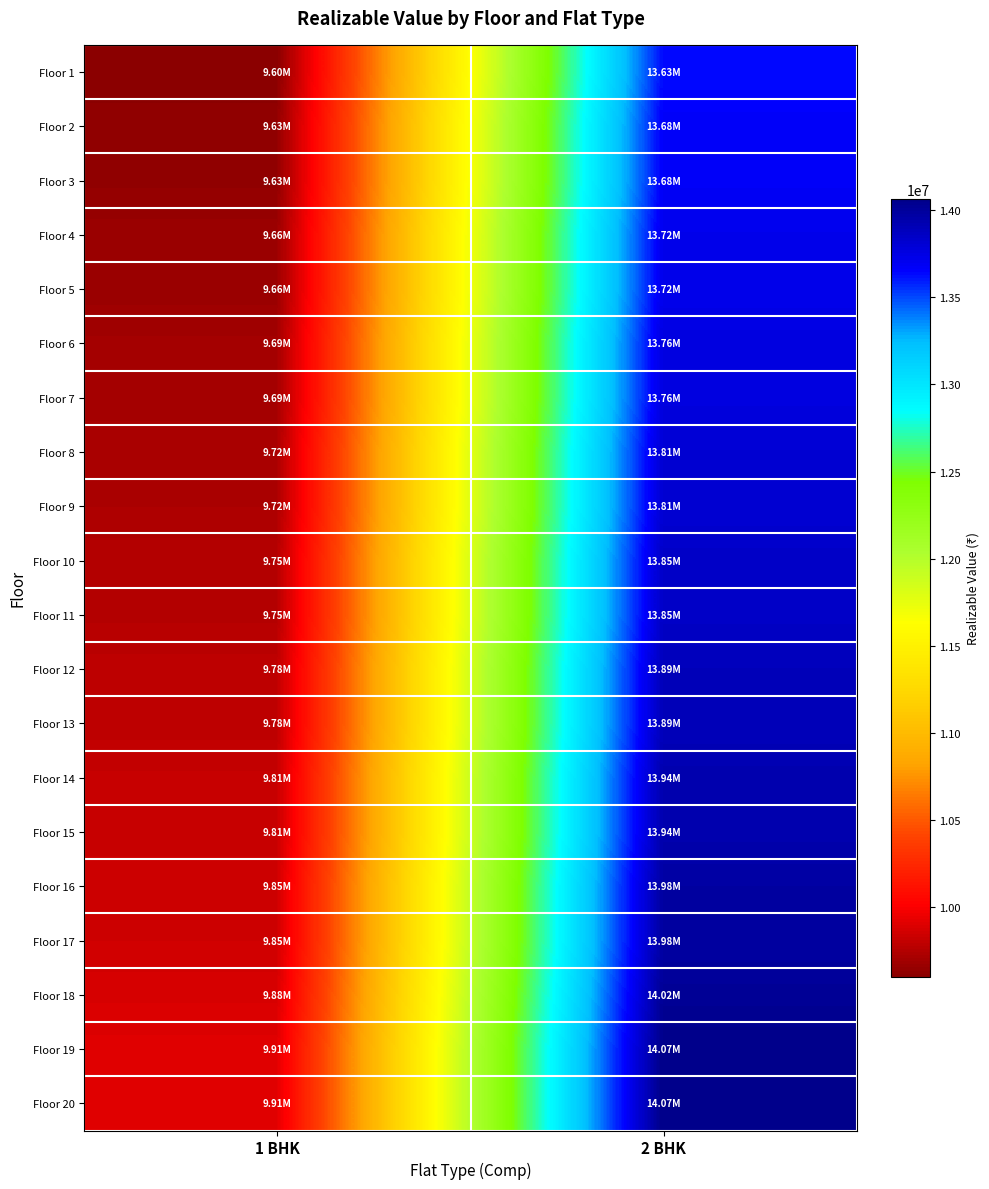

Reading left to right, transcribe all the data shown in this chart.

Floor 1: 1 BHK=9601200	2 BHK=13633200
Floor 2: 1 BHK=9631680	2 BHK=13676480
Floor 3: 1 BHK=9631680	2 BHK=13676480
Floor 4: 1 BHK=9662160	2 BHK=13719760
Floor 5: 1 BHK=9662160	2 BHK=13719760
Floor 6: 1 BHK=9692640	2 BHK=13763040
Floor 7: 1 BHK=9692640	2 BHK=13763040
Floor 8: 1 BHK=9723120	2 BHK=13806320
Floor 9: 1 BHK=9723120	2 BHK=13806320
Floor 10: 1 BHK=9753600	2 BHK=13849600
Floor 11: 1 BHK=9753600	2 BHK=13849600
Floor 12: 1 BHK=9784080	2 BHK=13892880
Floor 13: 1 BHK=9784080	2 BHK=13892880
Floor 14: 1 BHK=9814560	2 BHK=13936160
Floor 15: 1 BHK=9814560	2 BHK=13936160
Floor 16: 1 BHK=9845040	2 BHK=13979440
Floor 17: 1 BHK=9845040	2 BHK=13979440
Floor 18: 1 BHK=9875520	2 BHK=14022720
Floor 19: 1 BHK=9906000	2 BHK=14066000
Floor 20: 1 BHK=9906000	2 BHK=14066000